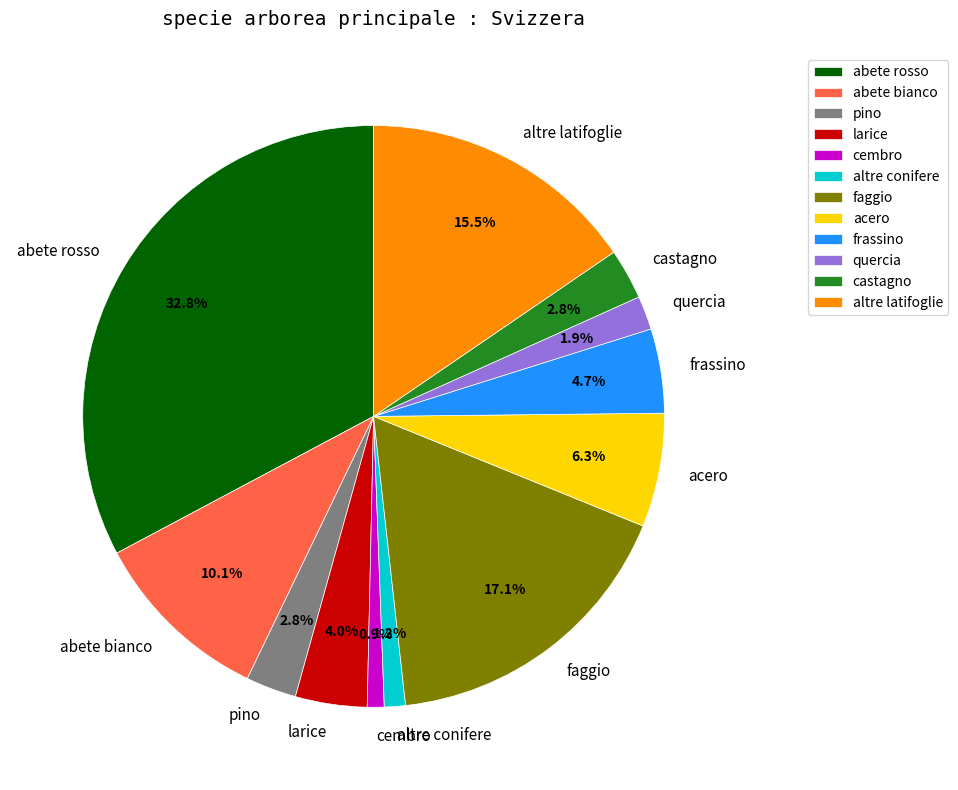

What is the ratio of the value at larice to the value at abete rosso?

0.1